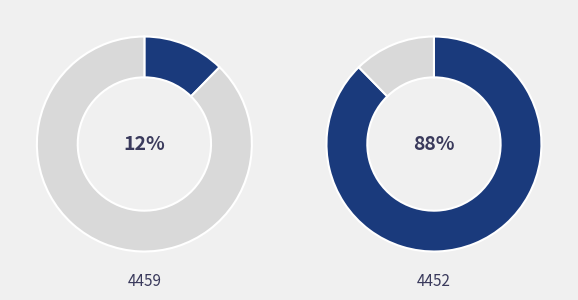

Which has a higher value, 4452 or 4459?

4452